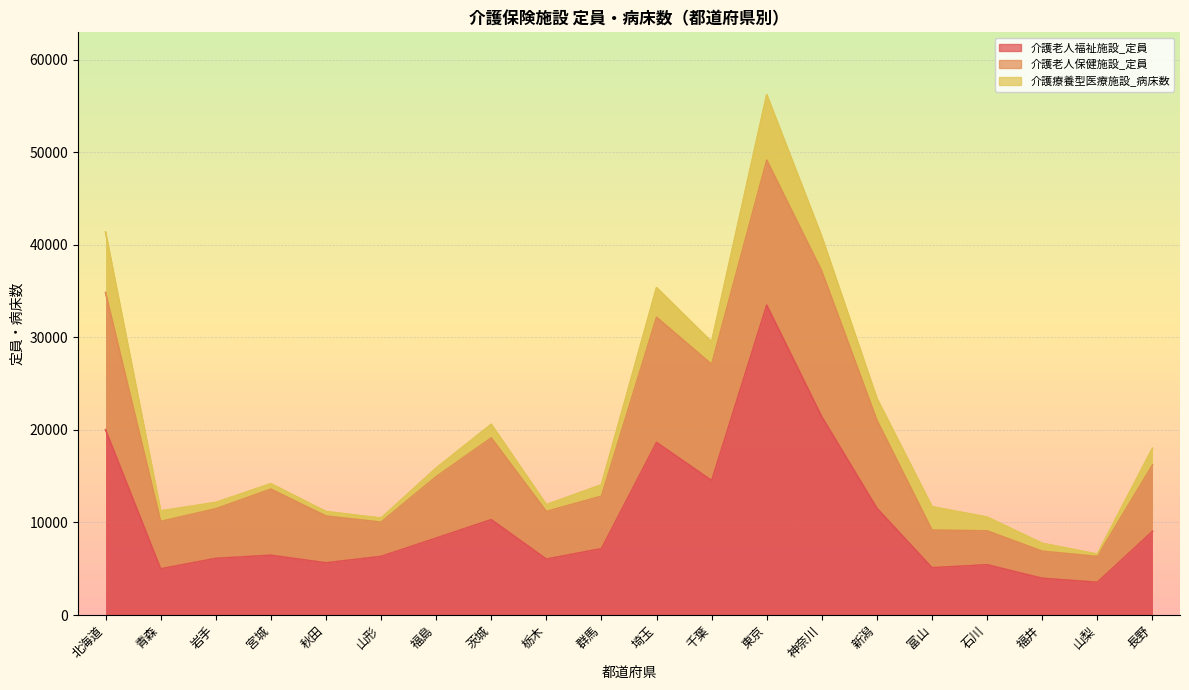

Reading left to right, transcribe all the data shown in this chart.

介護老人福祉施設_定員: 20016	4997	6125	6464	5643	6339	8319	10309	6048	7177	18651	14535	33490	21411	11537	5115	5436	3975	3543	9037
介護老人保健施設_定員: 14825	5118	5358	7140	5060	3701	6635	8831	5148	5671	13526	12555	15660	15729	9514	4064	3663	2924	2790	7172
介護療養型医療施設_病床数: 6520	1123	673	578	469	418	914	1459	719	1213	3187	2415	7057	3716	2333	2516	1472	841	240	1793